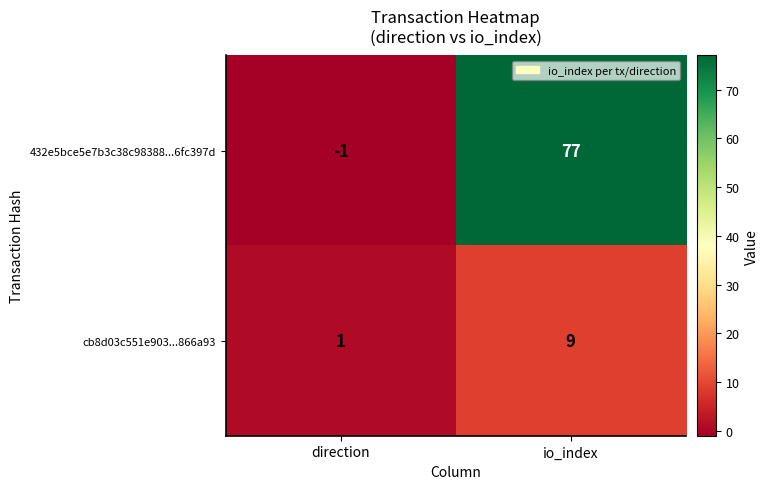

What is the average value of the cb8d03c551e903...866a93 series?

5